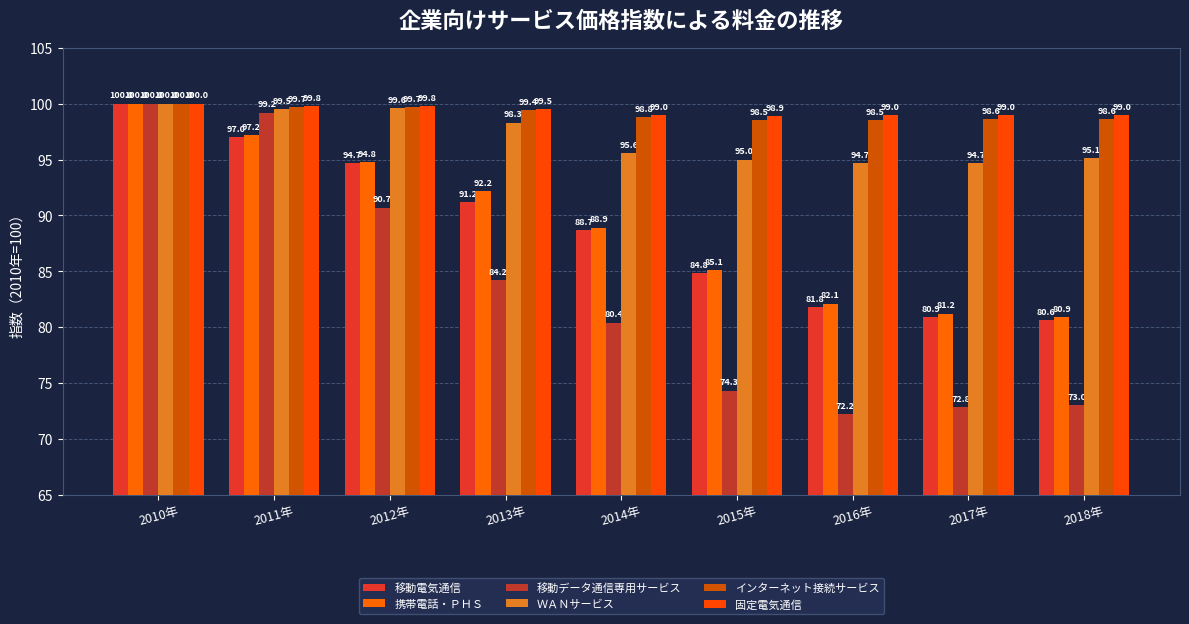

Which series has the largest range (max minus min)?

移動データ通信専用サービス